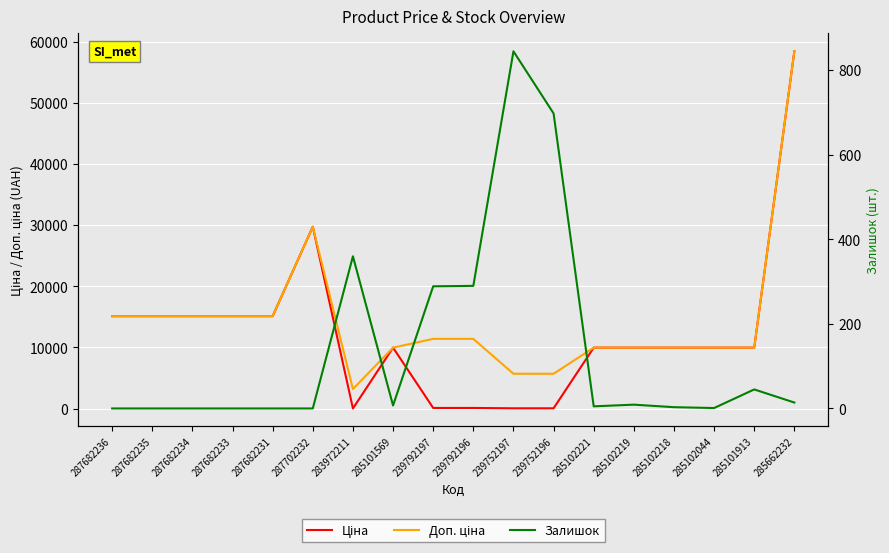

What is the sum of the Доп. ціна values at 287682231 and 239752196?

20825.0